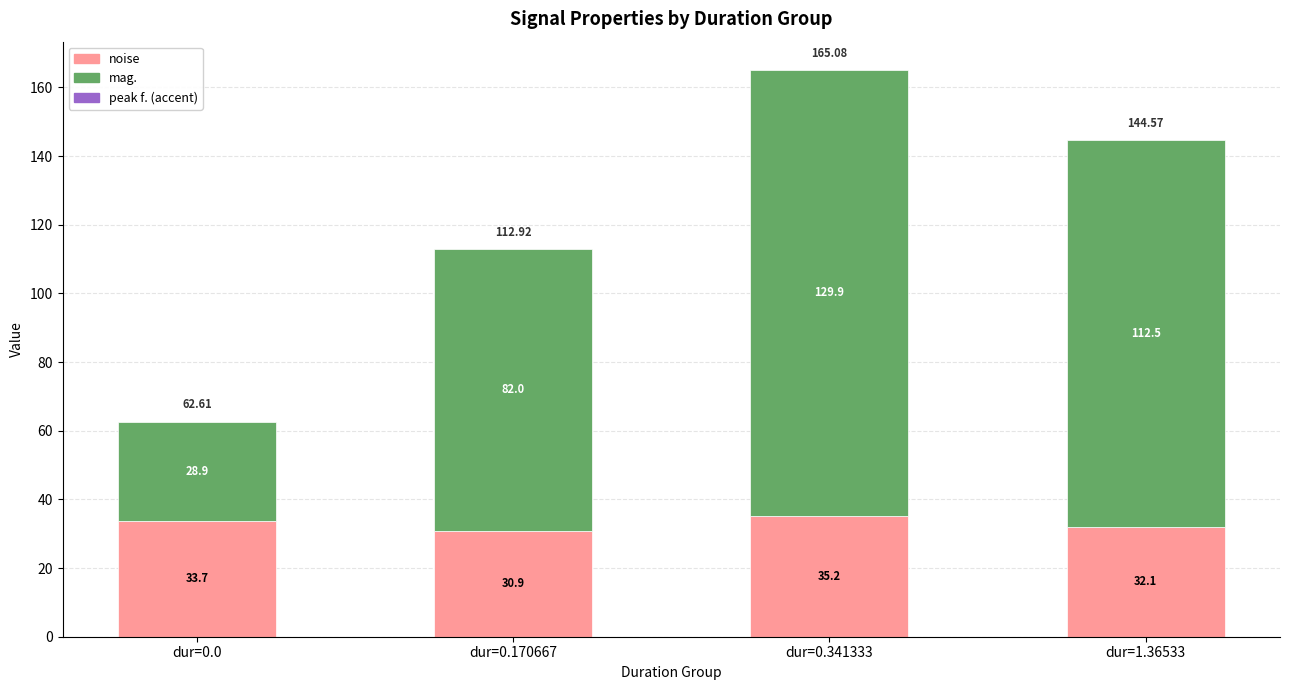

At which label does noise reach its minimum?

dur=0.170667